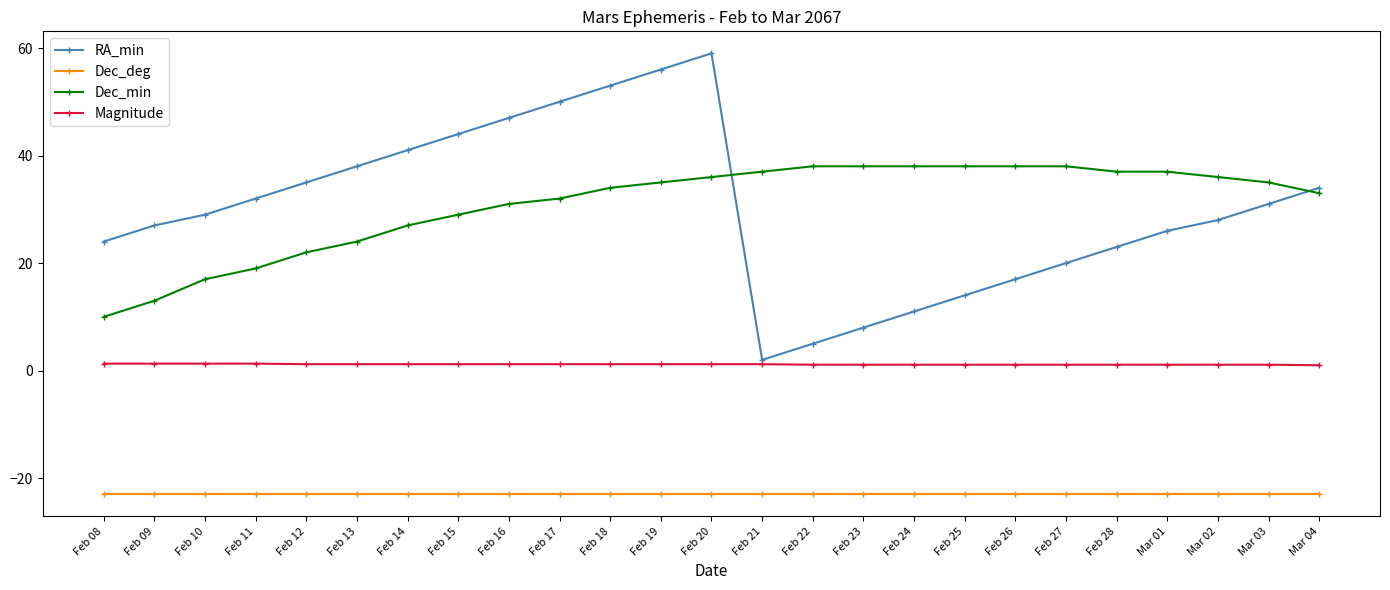

Which series has the largest range (max minus min)?

RA_min